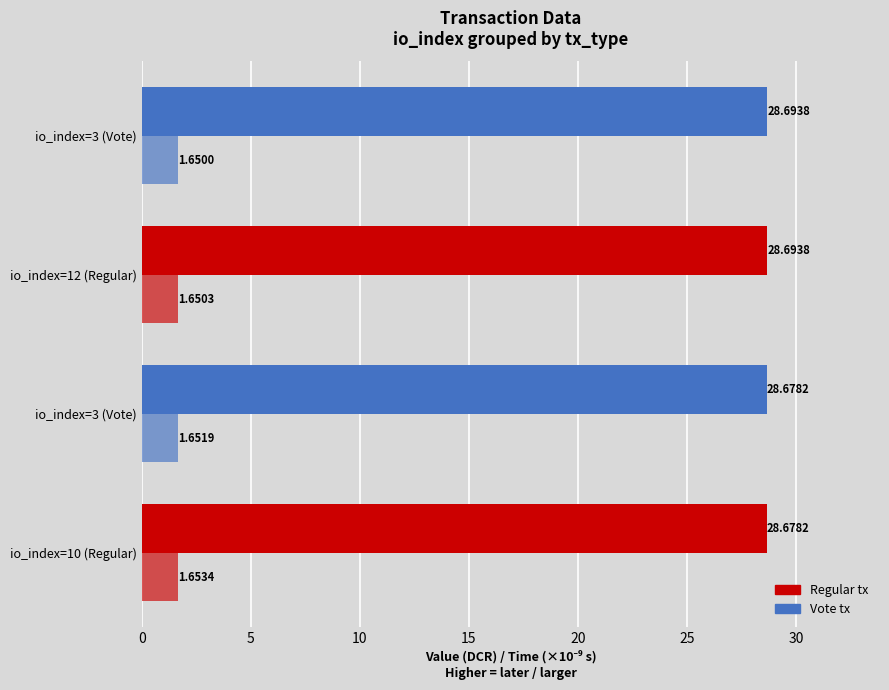

How many data points does each series have?

4